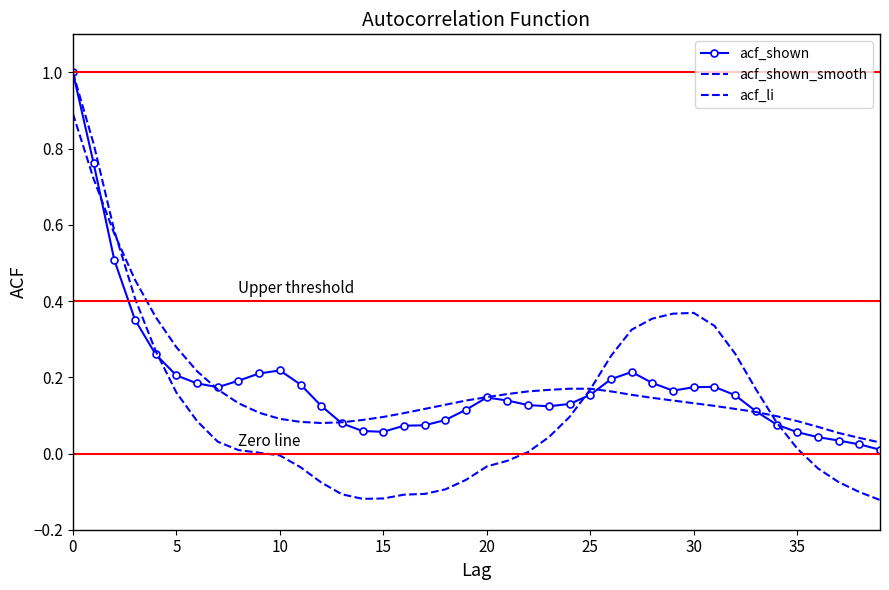

What is the label of the 22nd point from the right?

18